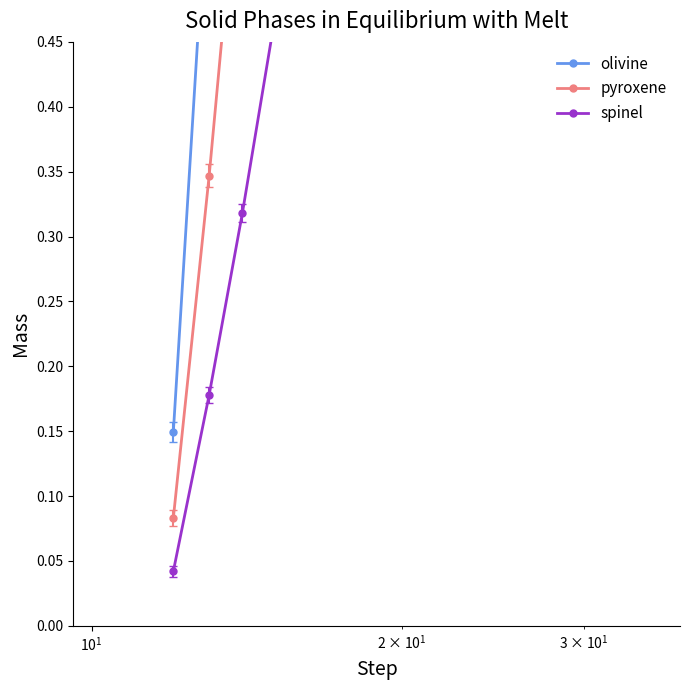

Is this an area chart (filled region under the line)?

No